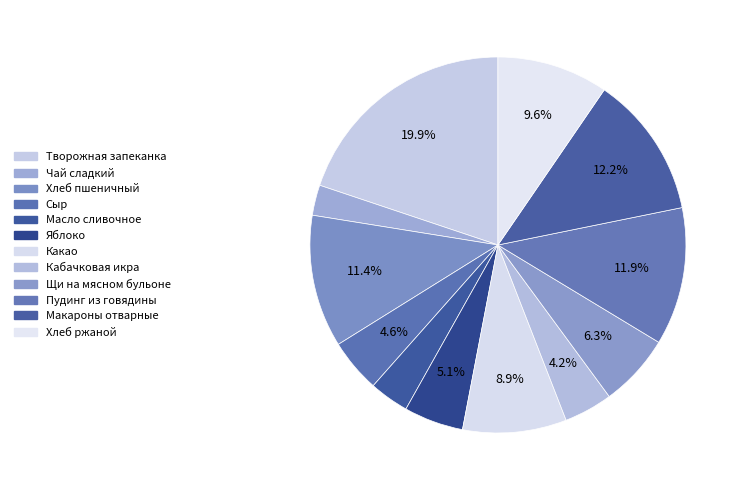

Which category has the biggest portion of the pie?

Творожная запеканка